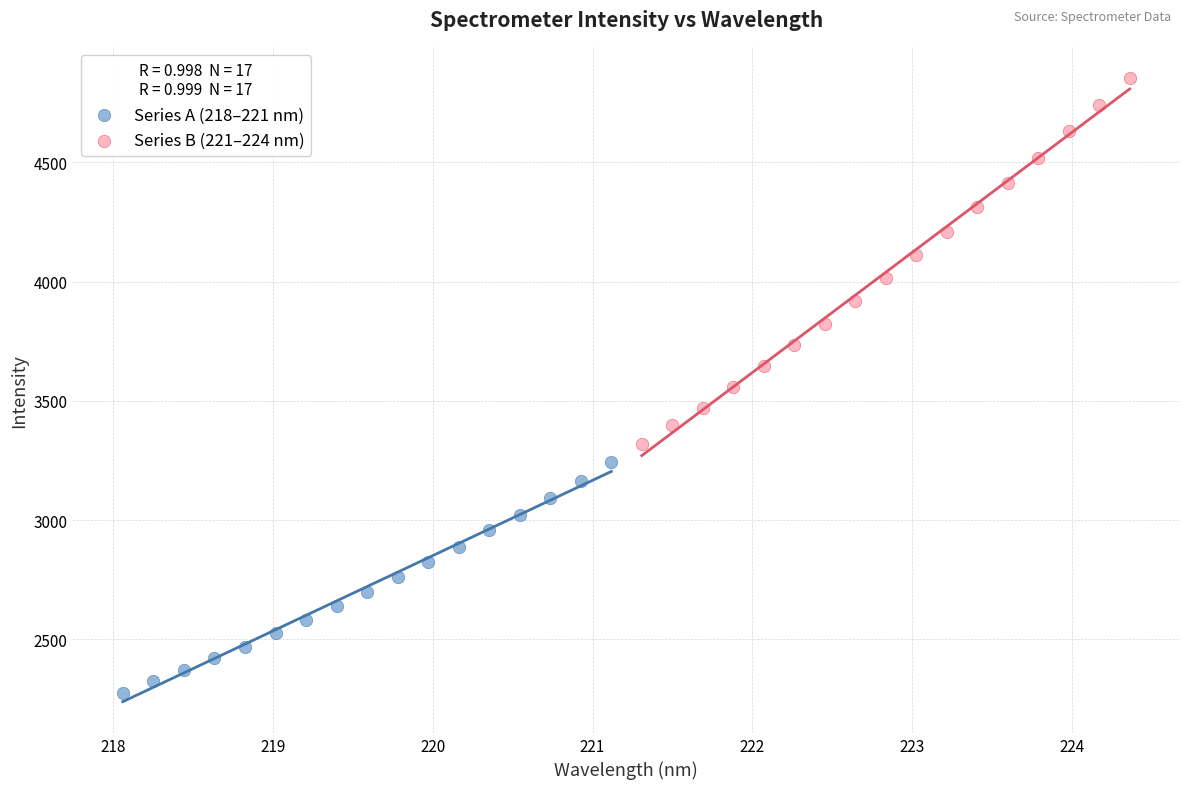

Which series has the widest spread of Y values?

Series B (221–224 nm)